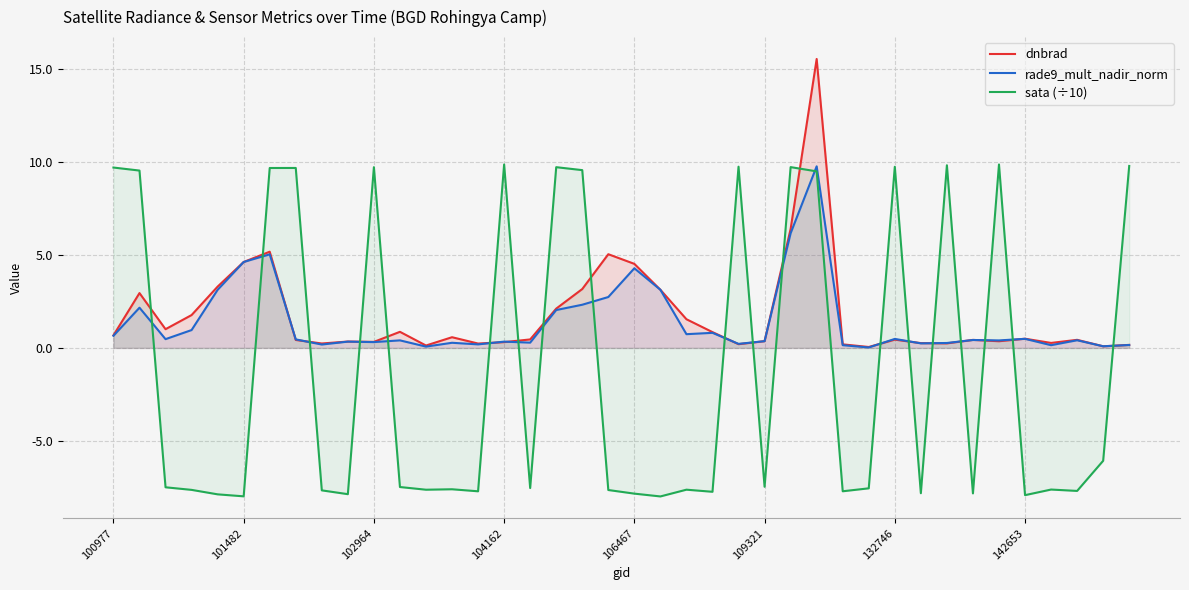

How many interior local valleys does the sata (÷10) series have?

13